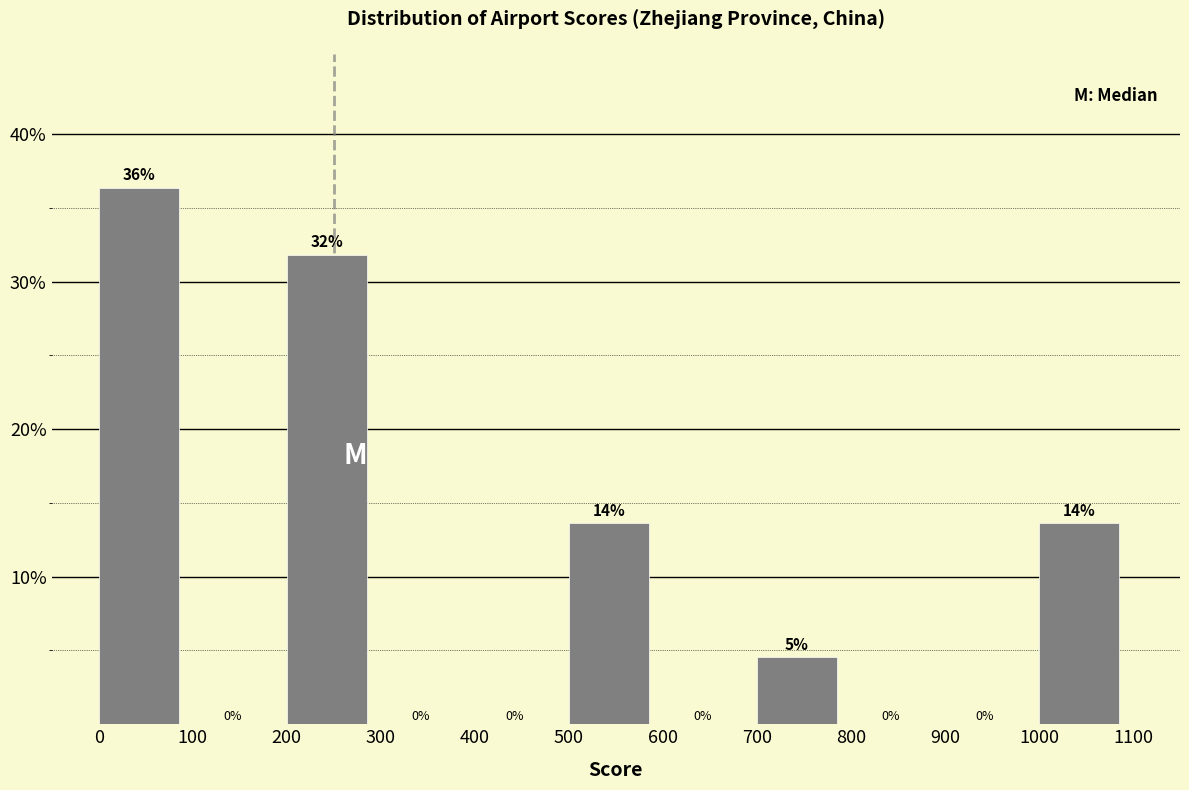

Over which range of the x-axis is the bar tallest?

0 to 100